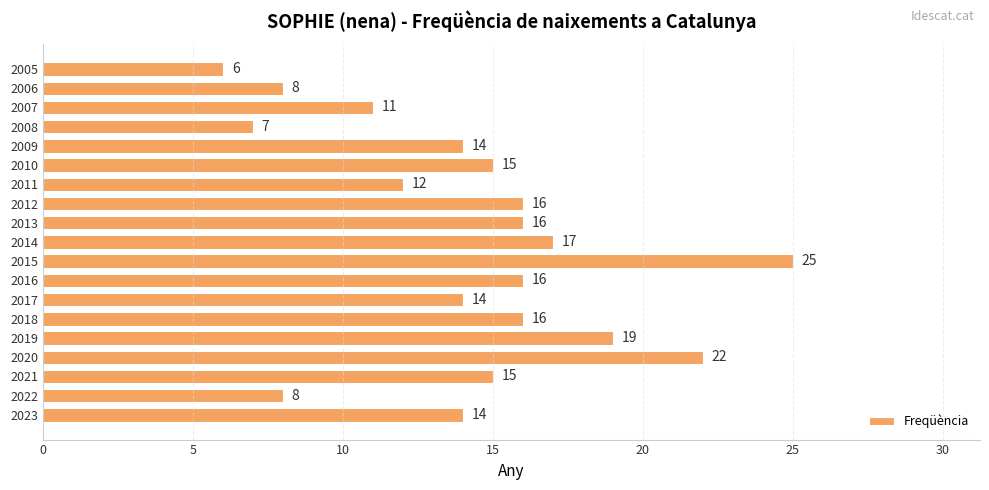

Reading bottom to top, transcribe all the data shown in this chart.

2023=14	2022=8	2021=15	2020=22	2019=19	2018=16	2017=14	2016=16	2015=25	2014=17	2013=16	2012=16	2011=12	2010=15	2009=14	2008=7	2007=11	2006=8	2005=6